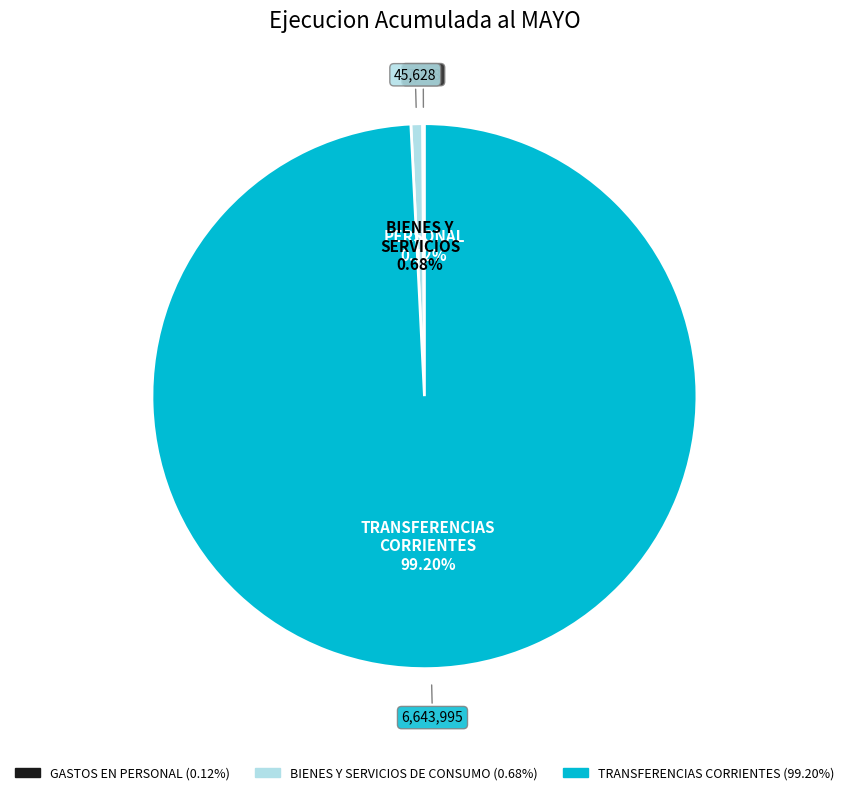

To the nearest percent, what is the difference between the largest and smallest slice percentages?

99%